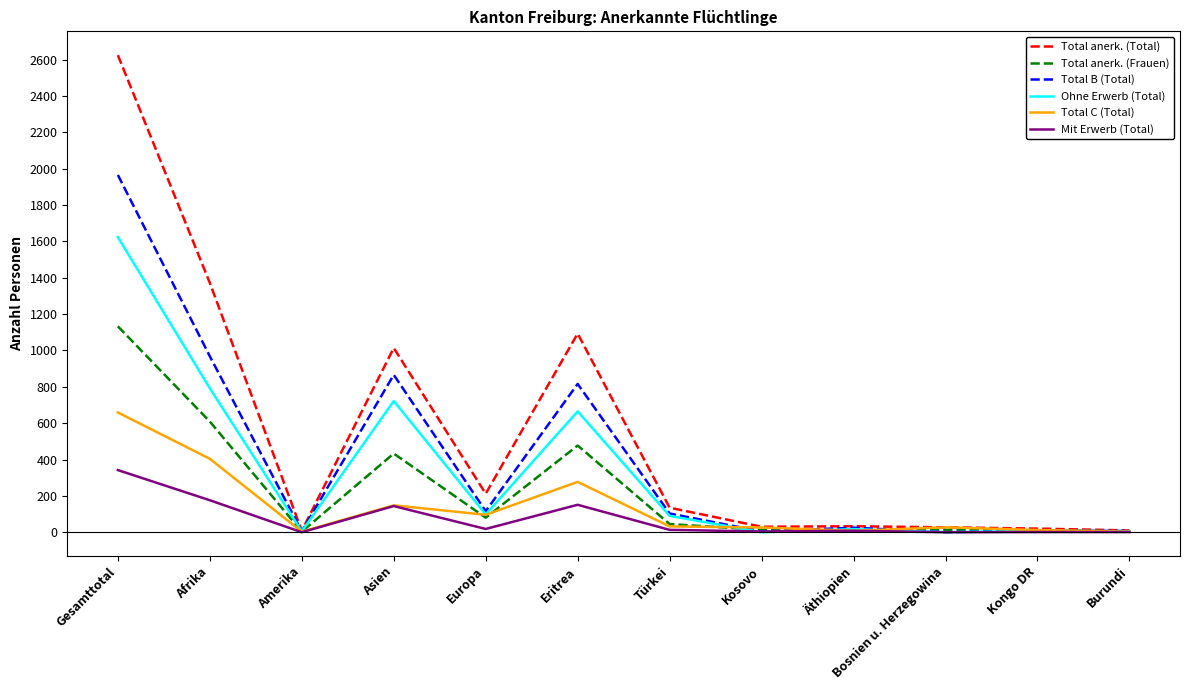

What is the difference between the Mit Erwerb (Total) values at Europa and Bosnien u. Herzegowina?

18